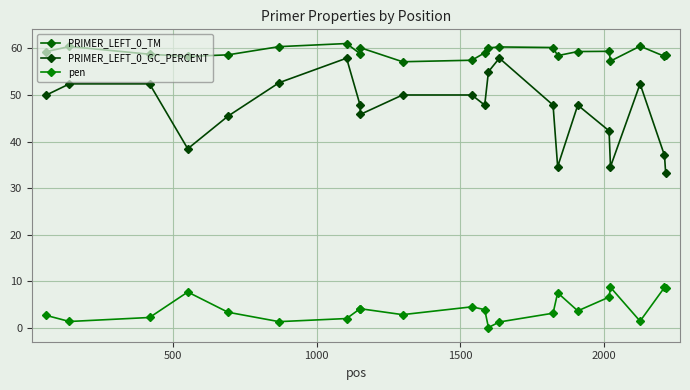

Is this an area chart (filled region under the line)?

No